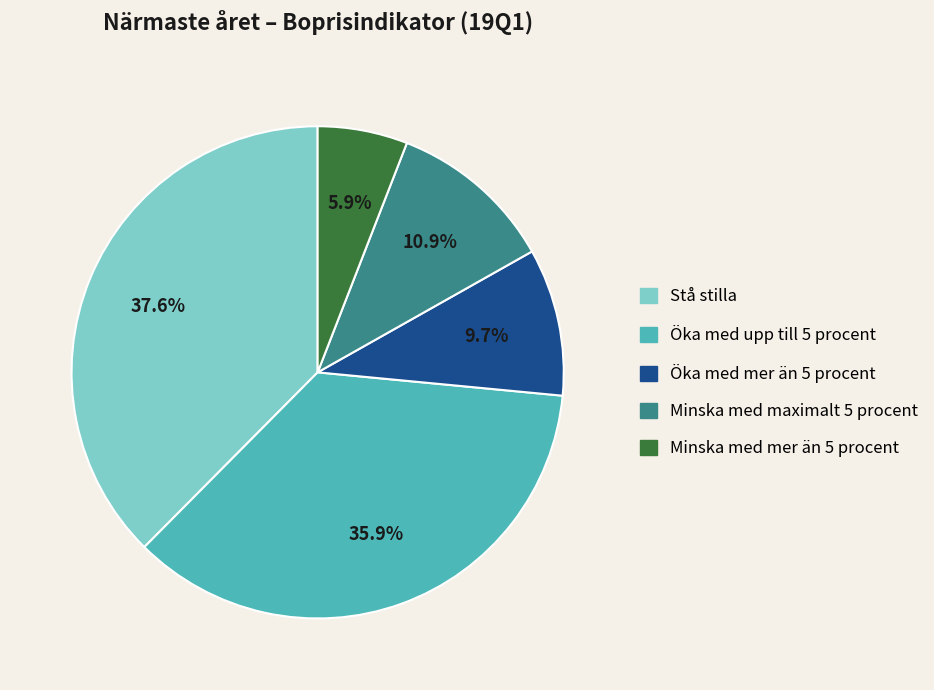

Count the number of slices in the pie.

5